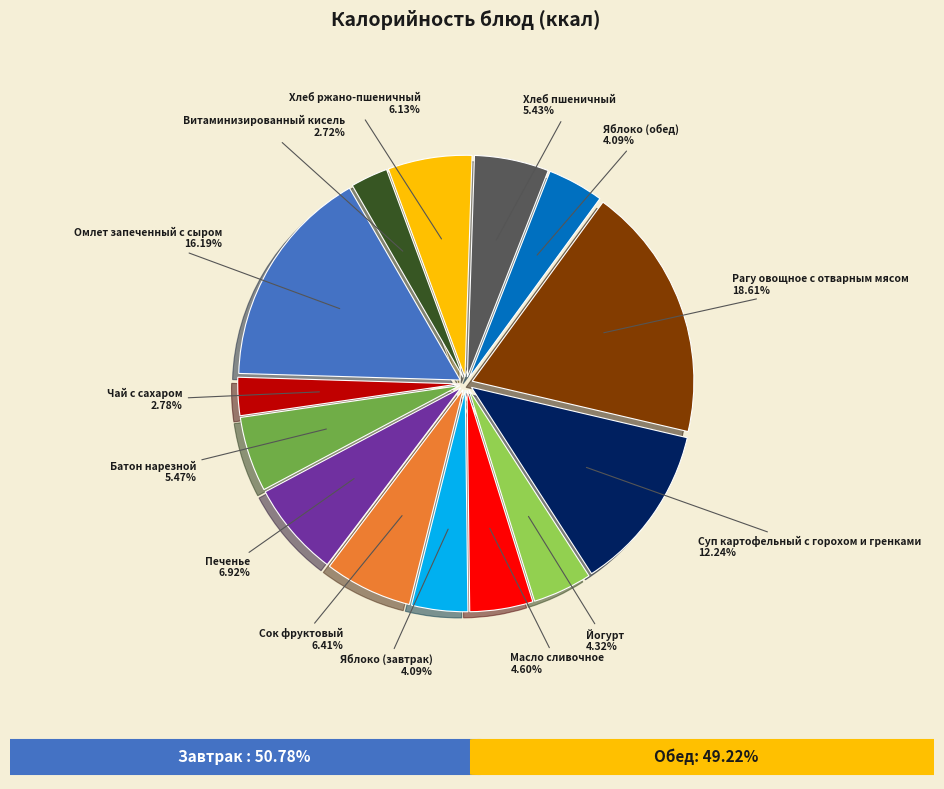

To the nearest percent, what is the difference between the Батон нарезной and Хлеб ржано-пшеничный slice percentages?

1%